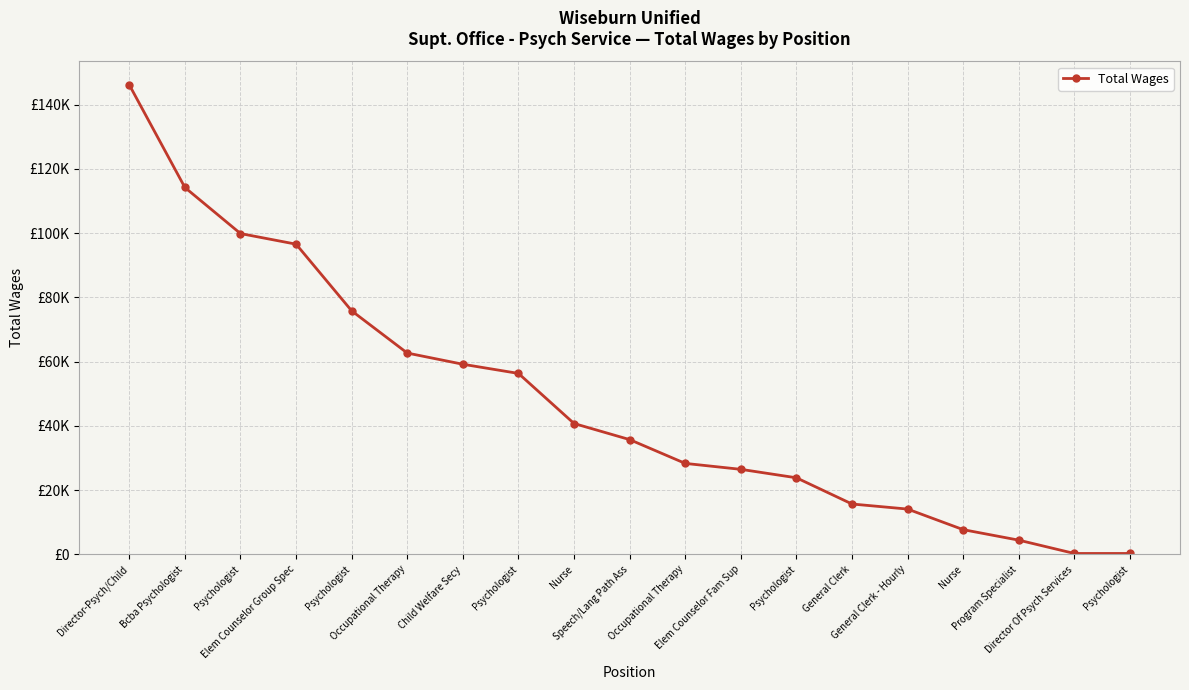

Does the chart have visible grid lines?

Yes